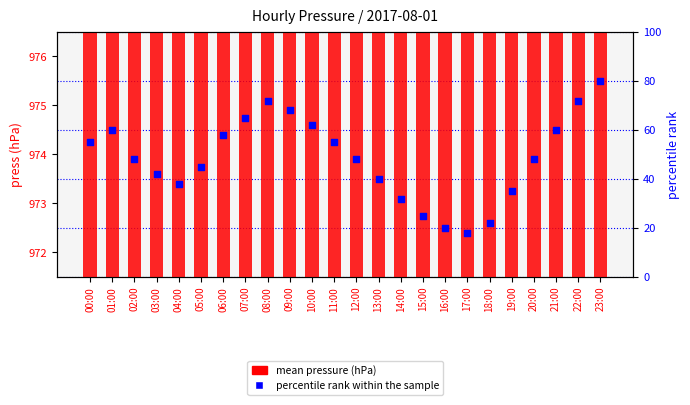

What is the total value across all series at 23:00?

1055.0